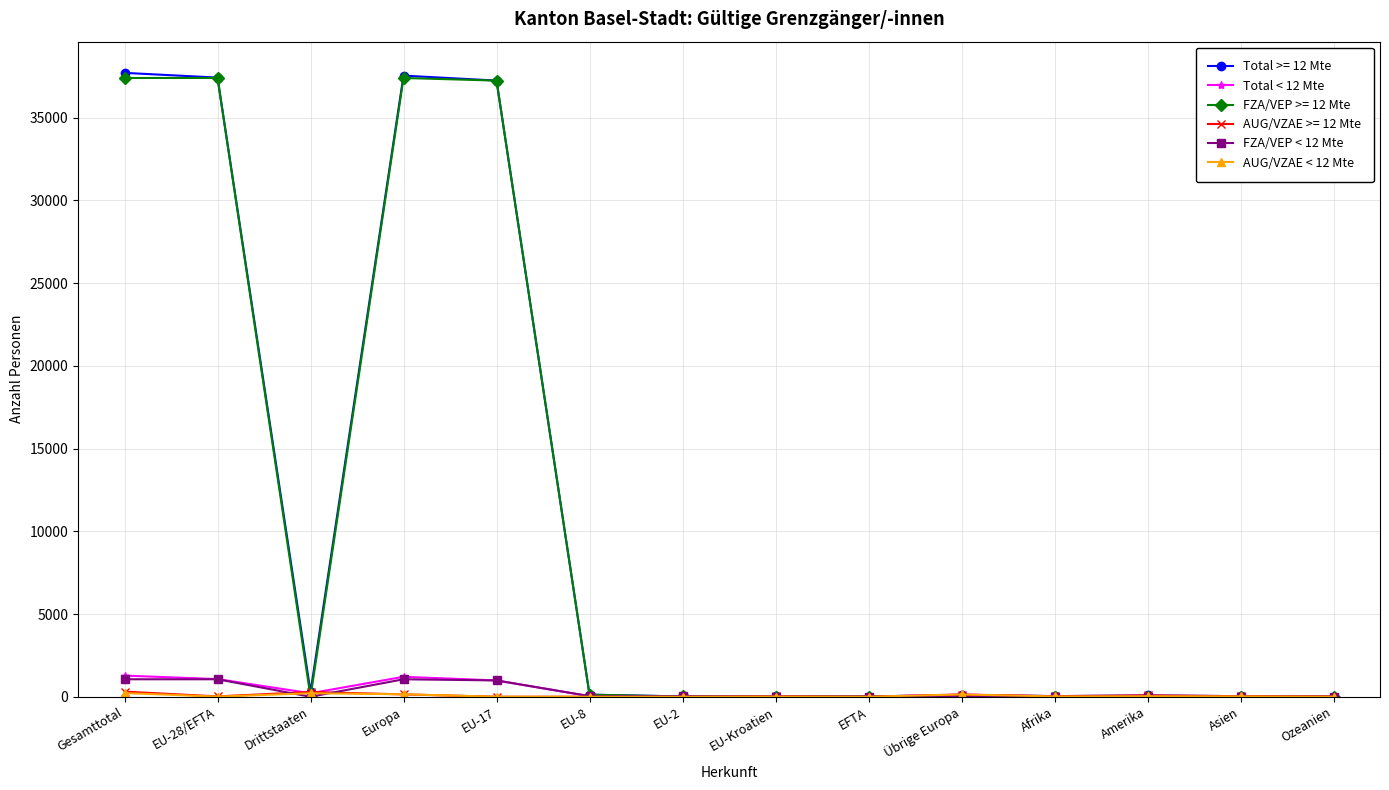

What is the average value of the Total < 12 Mte series?

360